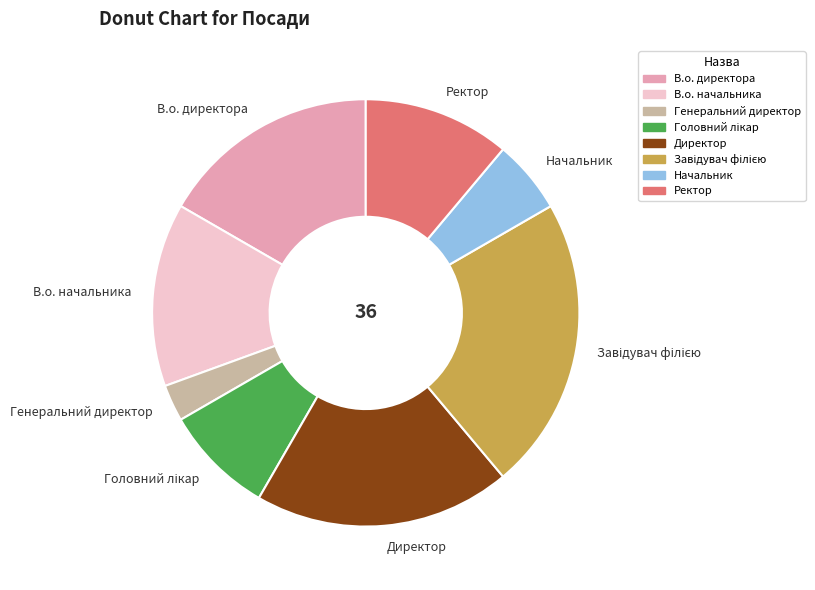

Which category has the smallest portion of the pie?

Генеральний директор